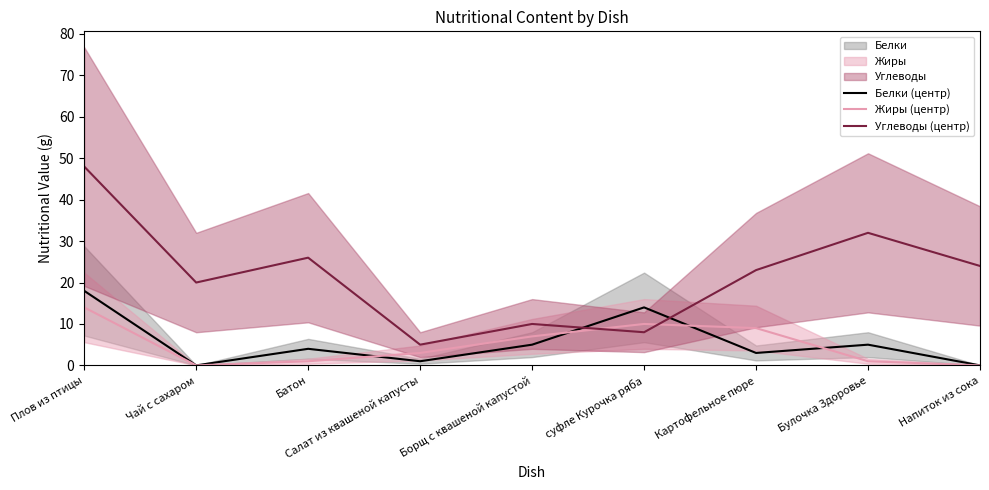

What is the average value of the Белки (центр) series?

6